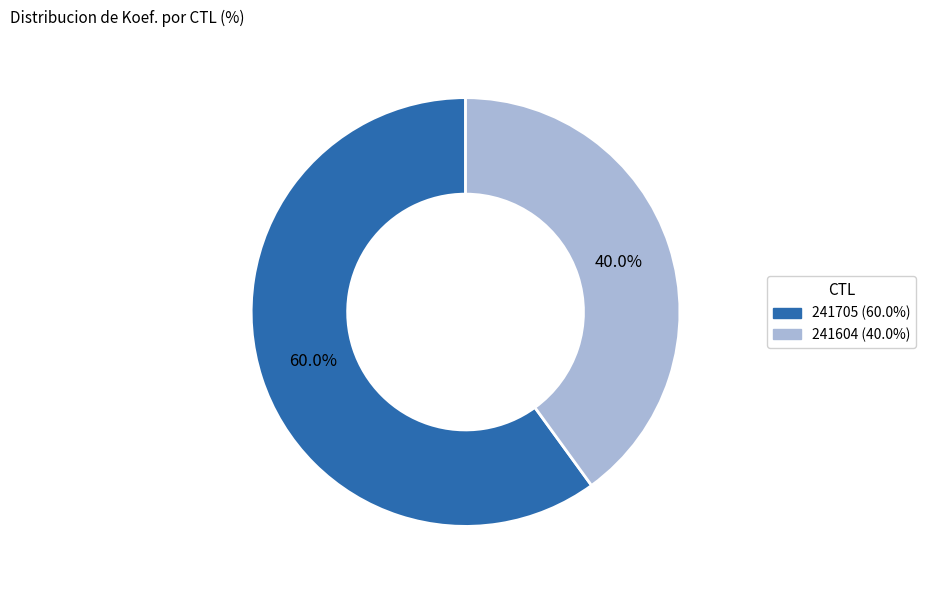

To the nearest percent, what is the difference between the 241705 and 241604 slice percentages?

20%